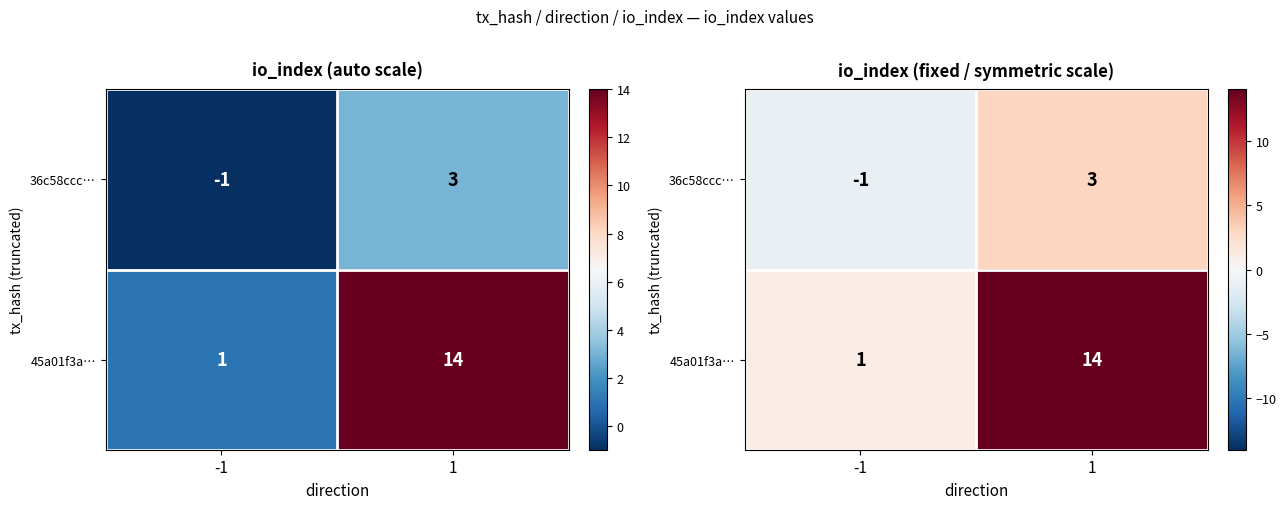

What is the difference between the highest and lowest values at 1?

11